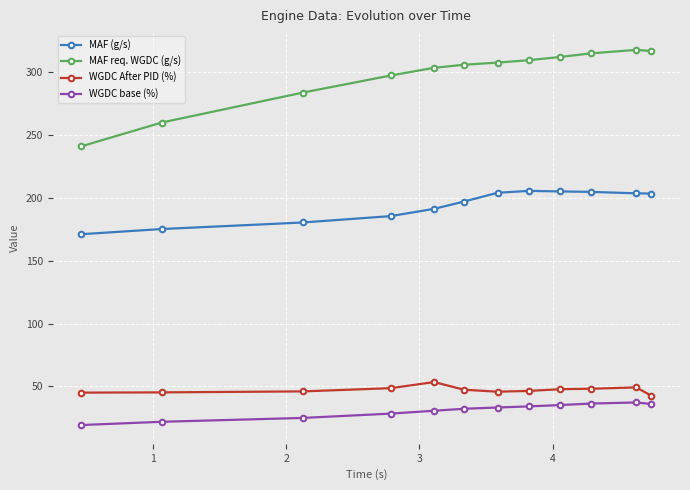

What is the difference between the maximum and second lowest values in the MAF req. WGDC (g/s) series?

57.8